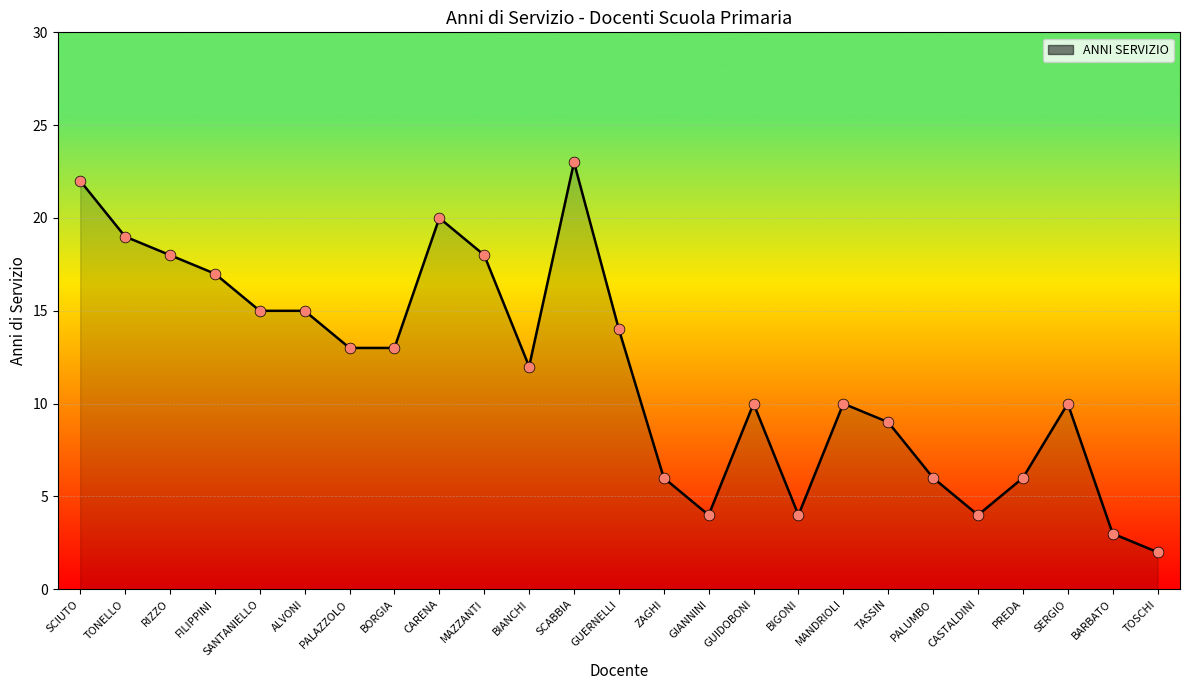

Approximately how many times larger is the value at SCABBIA compared to SERGIO?

2.3